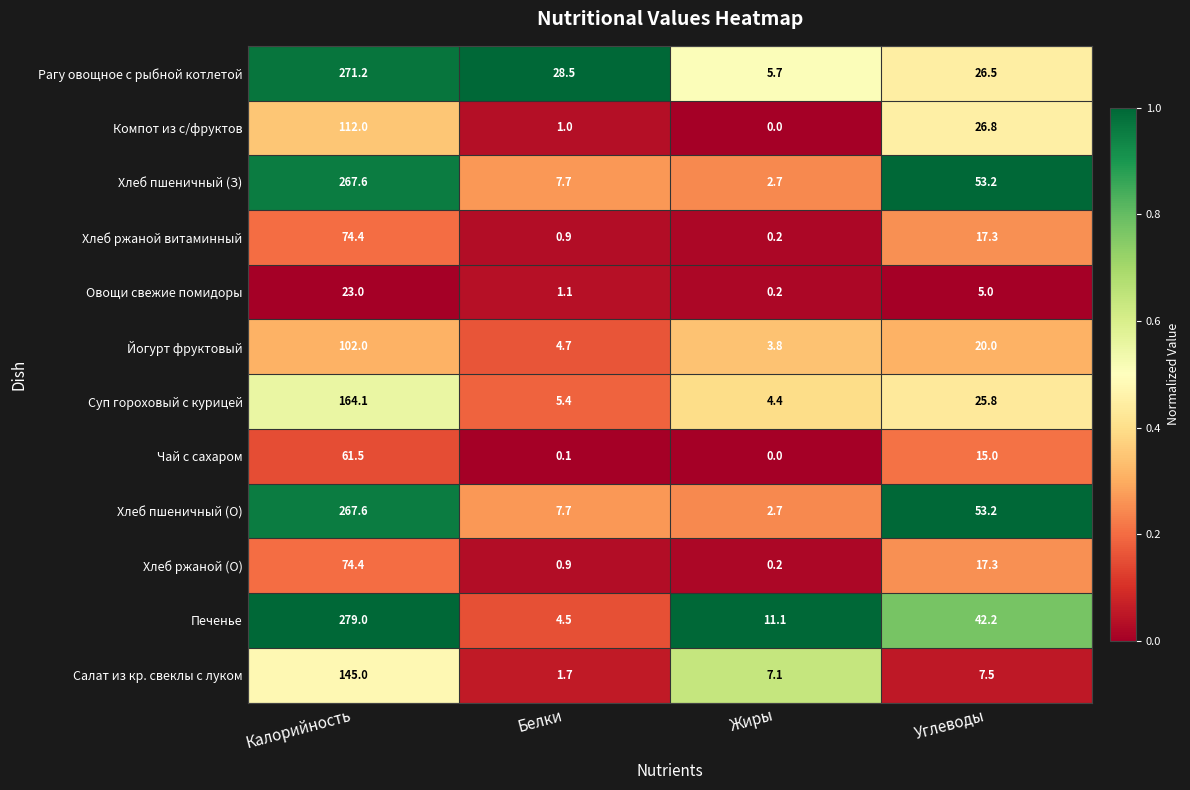

Which series has the widest spread of values?

Печенье